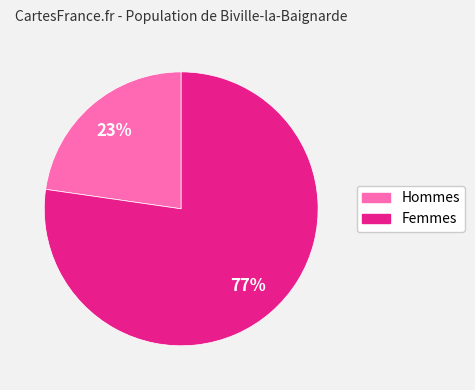

To the nearest percent, what is the average slice percentage?

50%